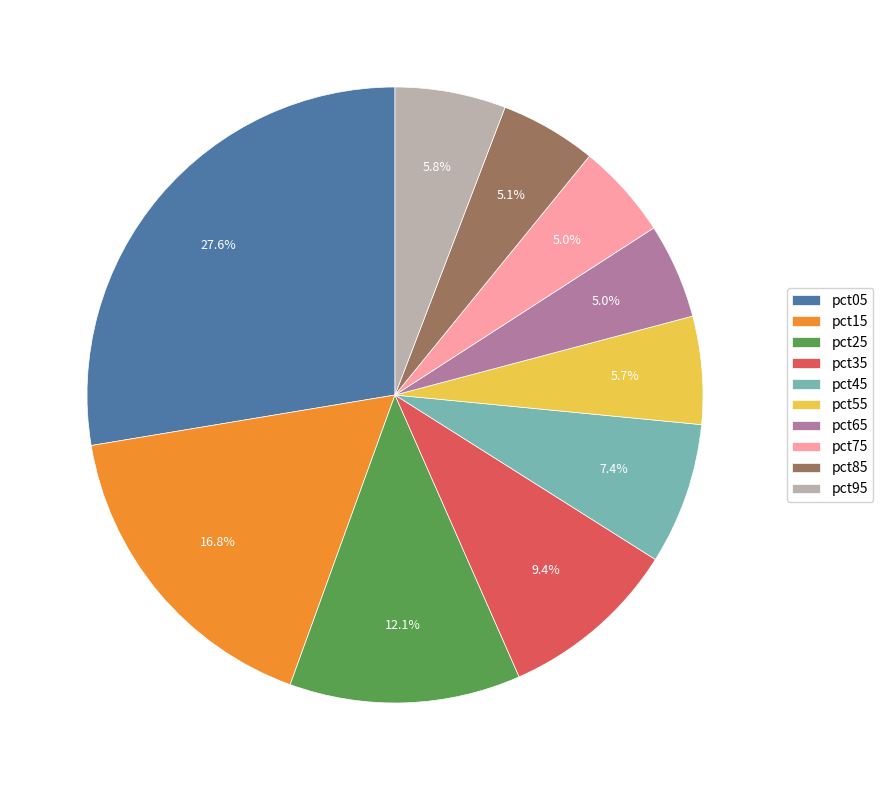

Which slice is the largest?

pct05